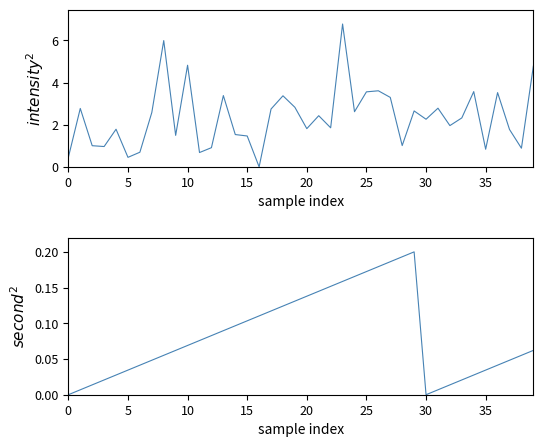

What is the sum of all intensity(dBm) values?

94.2